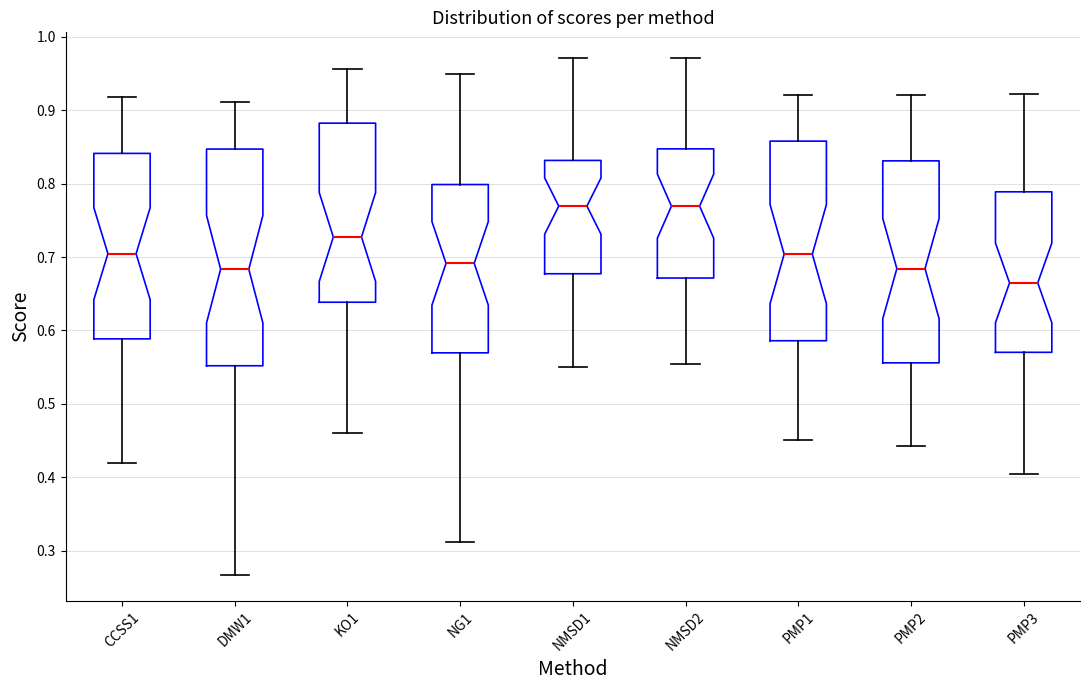

Which box has the lowest median line?

PMP3